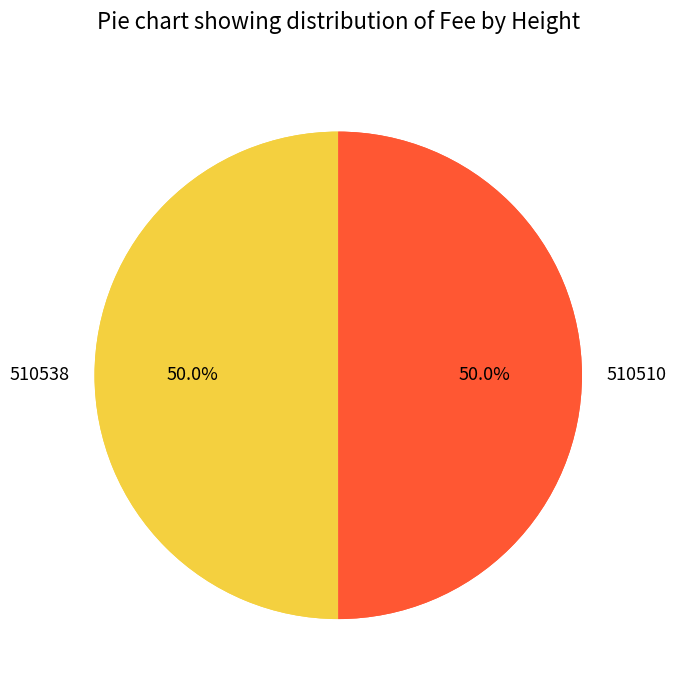

Rank the categories by value from highest to lowest.

510538, 510510